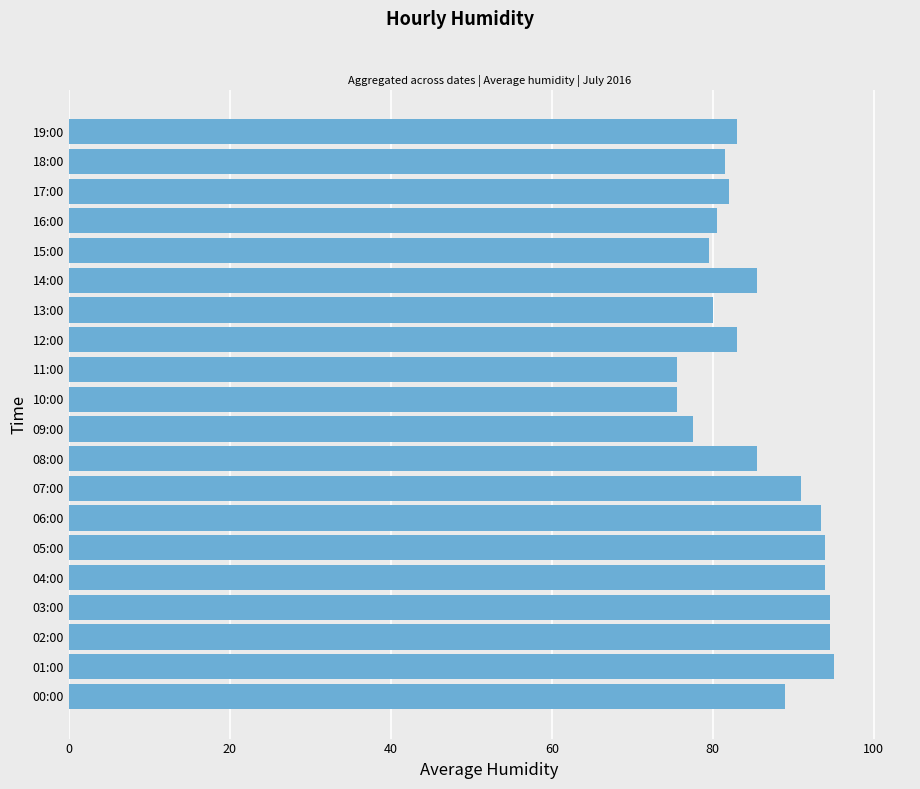

True or false: the data shows 143.8 at 02:00.

False